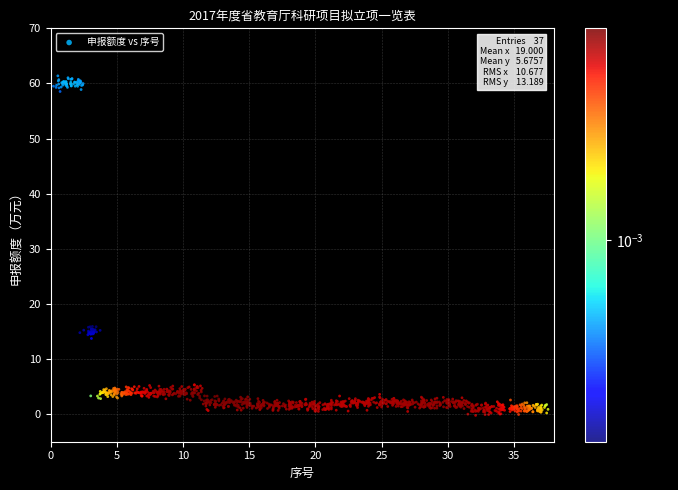

What is the range of X values (max minus min)?

37.4